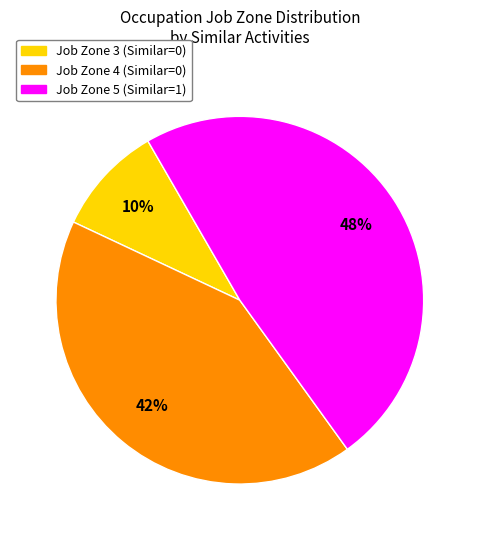

To the nearest percent, what is the average slice percentage?

33%